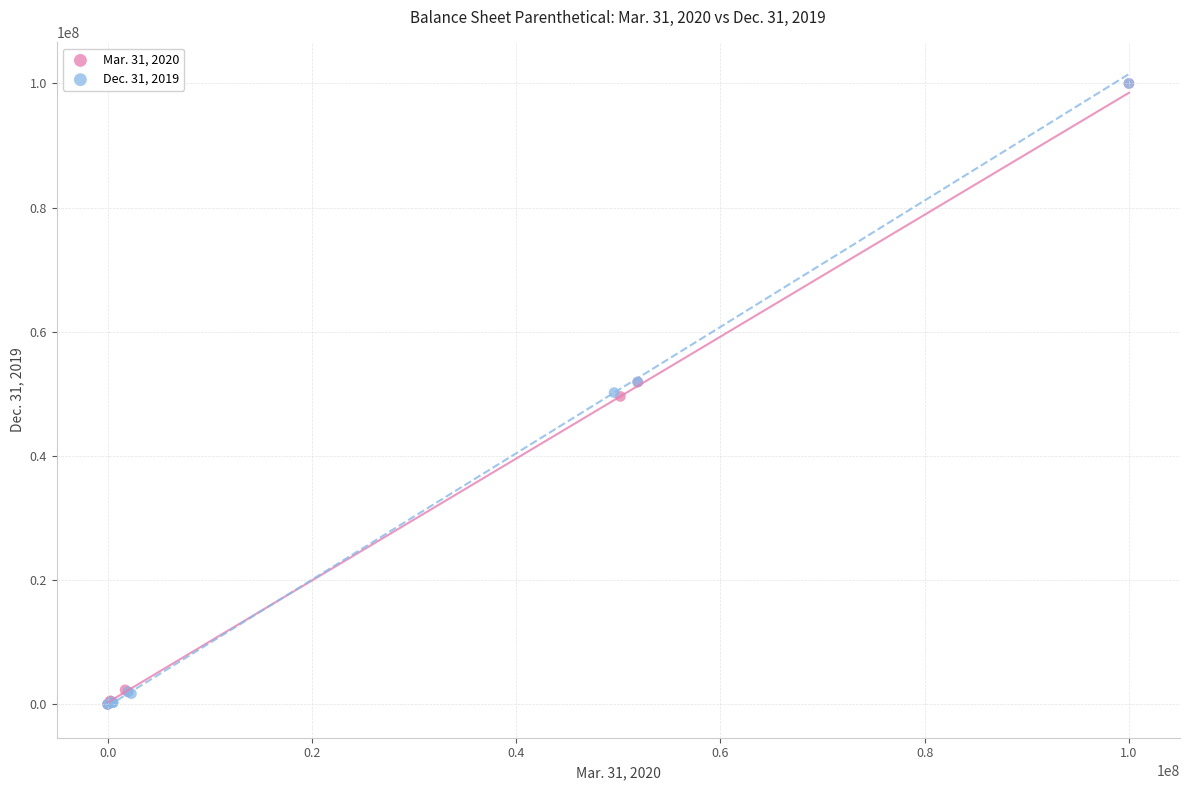

What are all the series names shown in the legend?

Mar. 31, 2020, Dec. 31, 2019